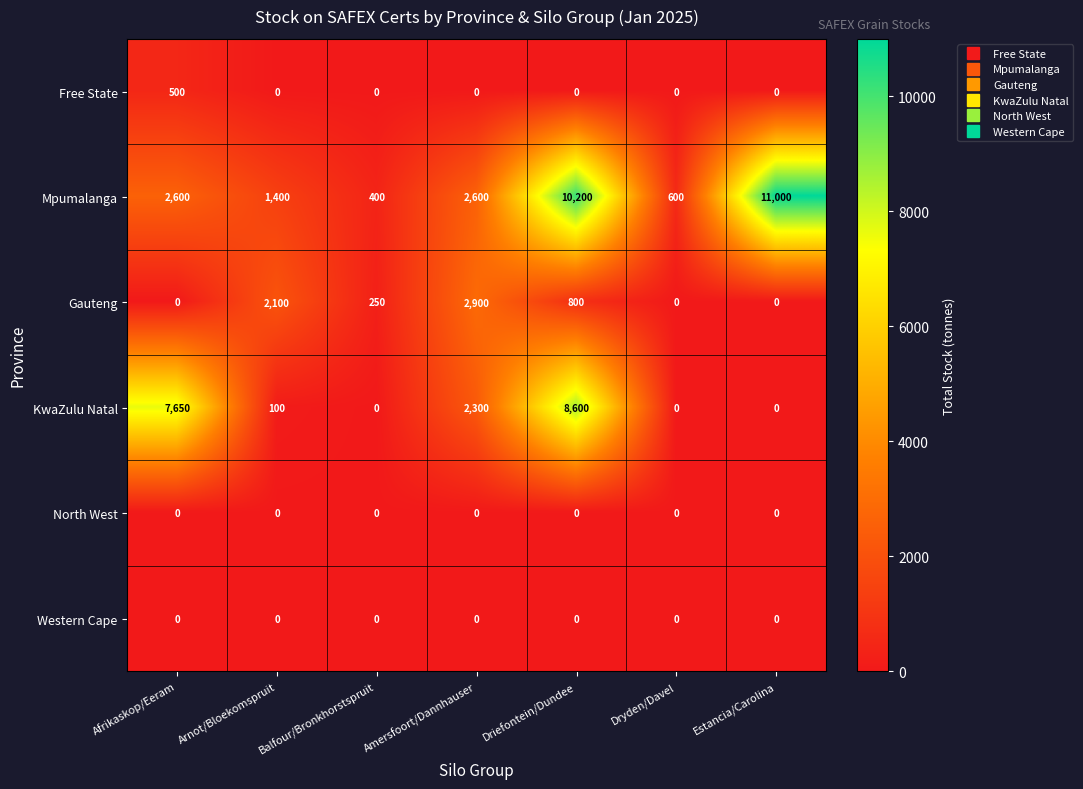

How many categories are shown in the chart?

7